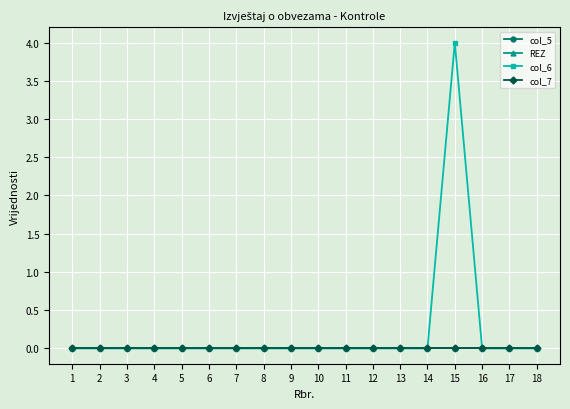

At which category is the sum across all series the highest?

15